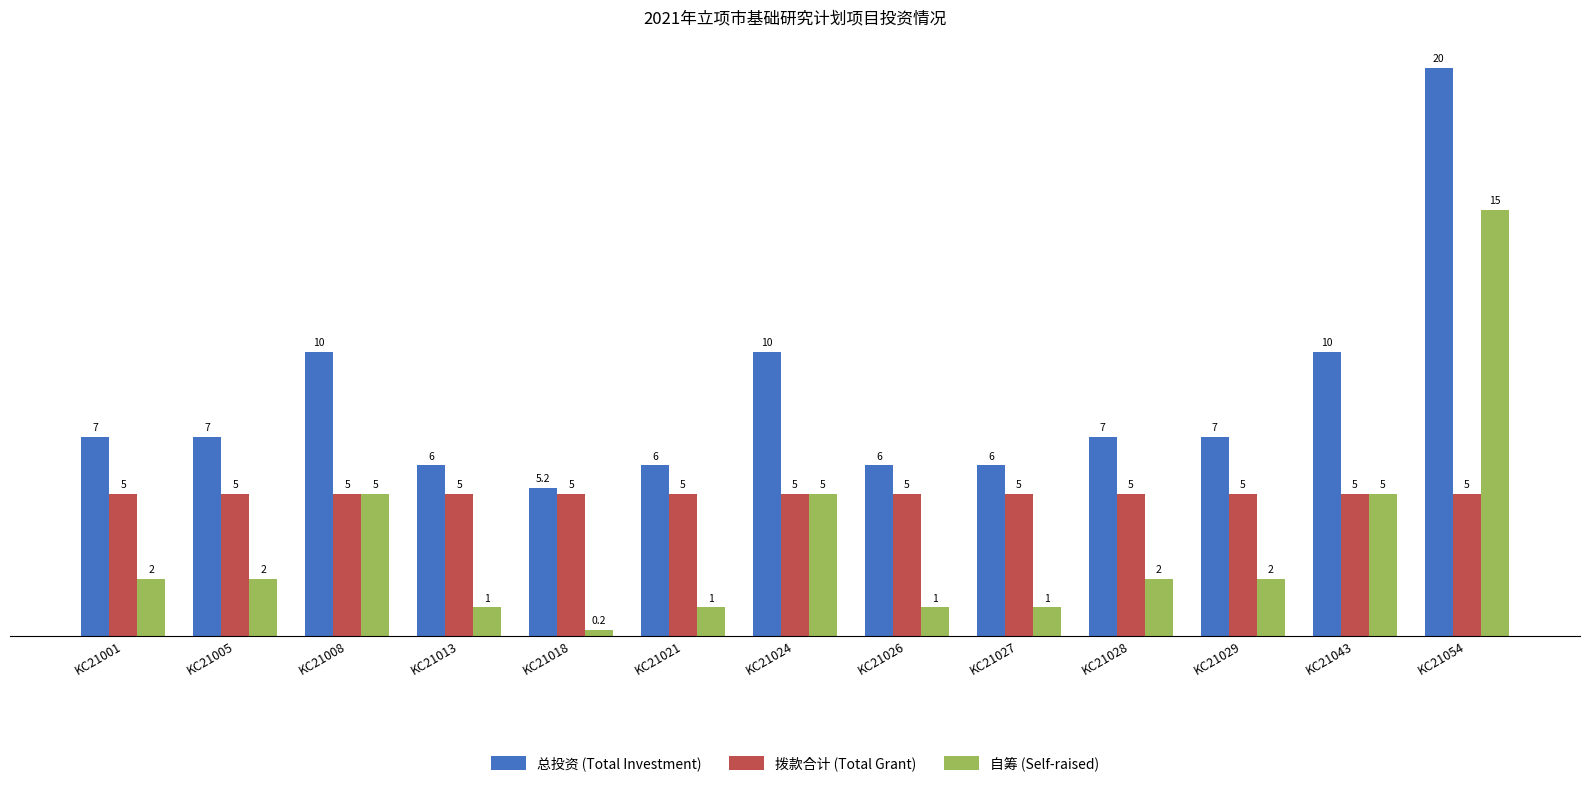

Rank the series by their average value, from lowest to highest.

自筹 (Self-raised), 拨款合计 (Total Grant), 总投资 (Total Investment)